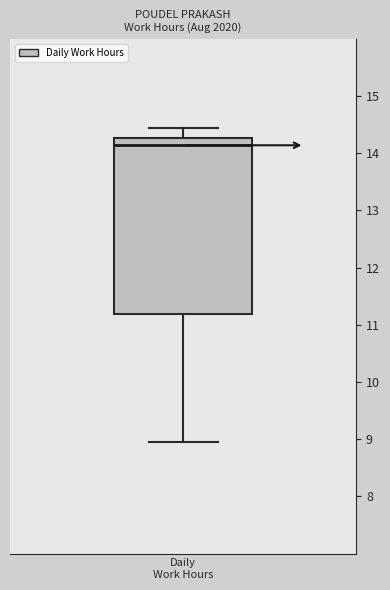

Where does the lower whisker of the box for Daily Work Hours end on the y-axis? The values are not printed on the chart, so give them approximately, as read against the axis.

9.0